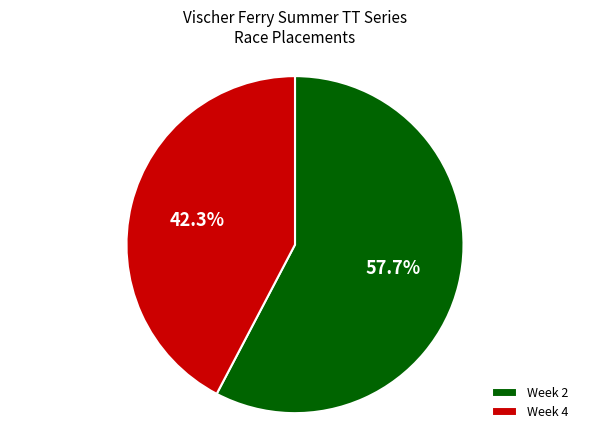

Rank the categories by value from highest to lowest.

Week 2, Week 4